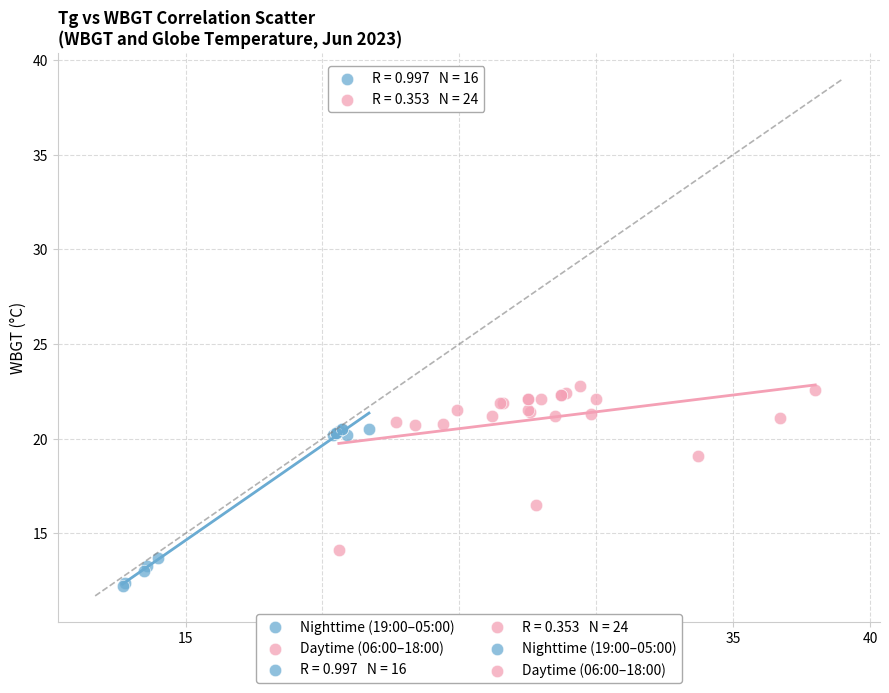

Which series reaches the minimum Y coordinate?

Nighttime (19:00–05:00)